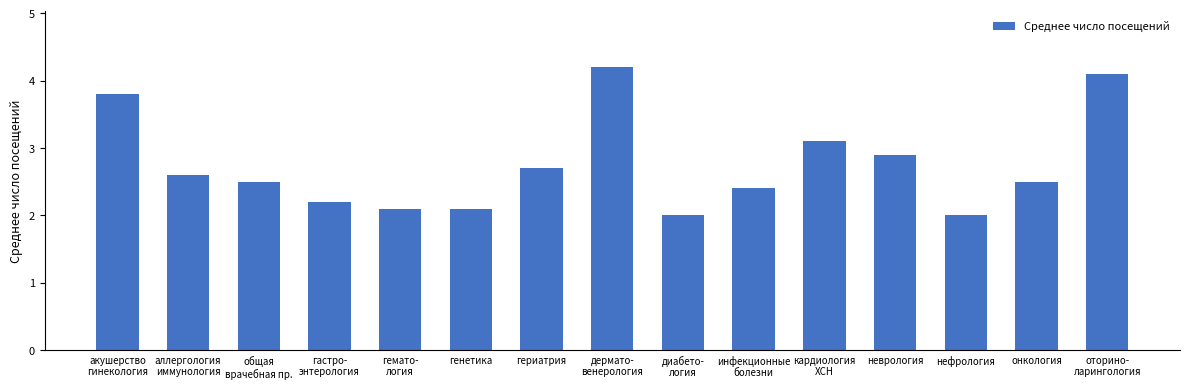

What is the difference between the second highest and minimum values?

2.1